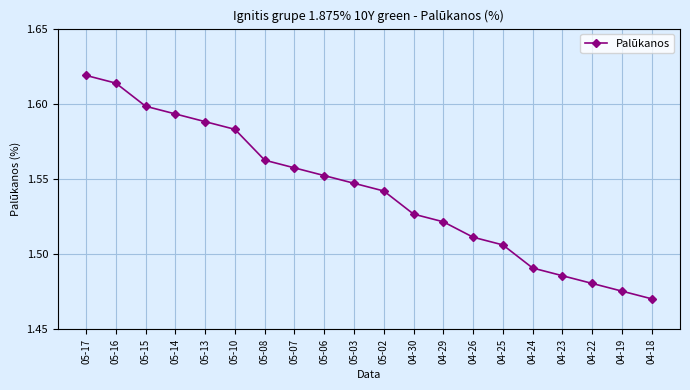

What is the sum of the values at 05-08 and 05-15?

3.2